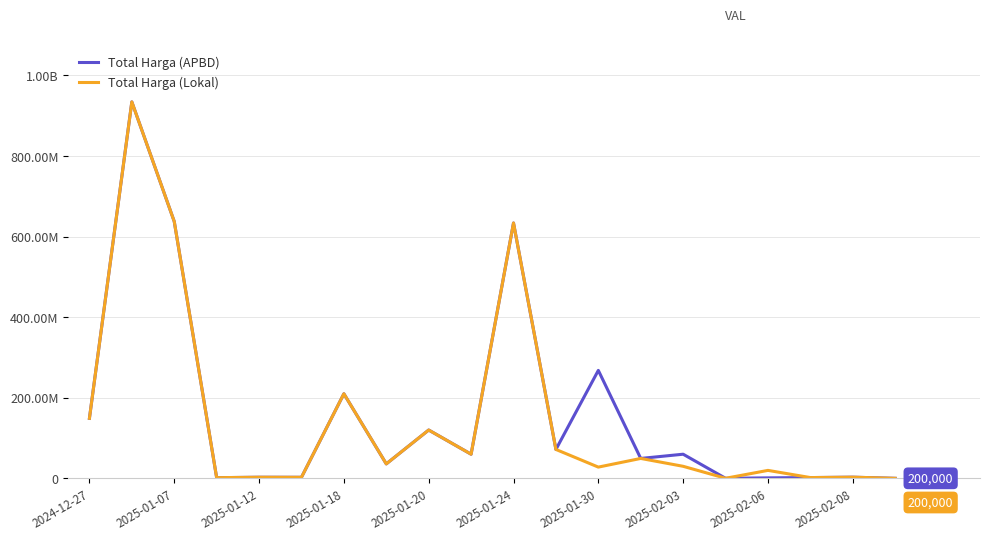

Does the chart have visible grid lines?

Yes